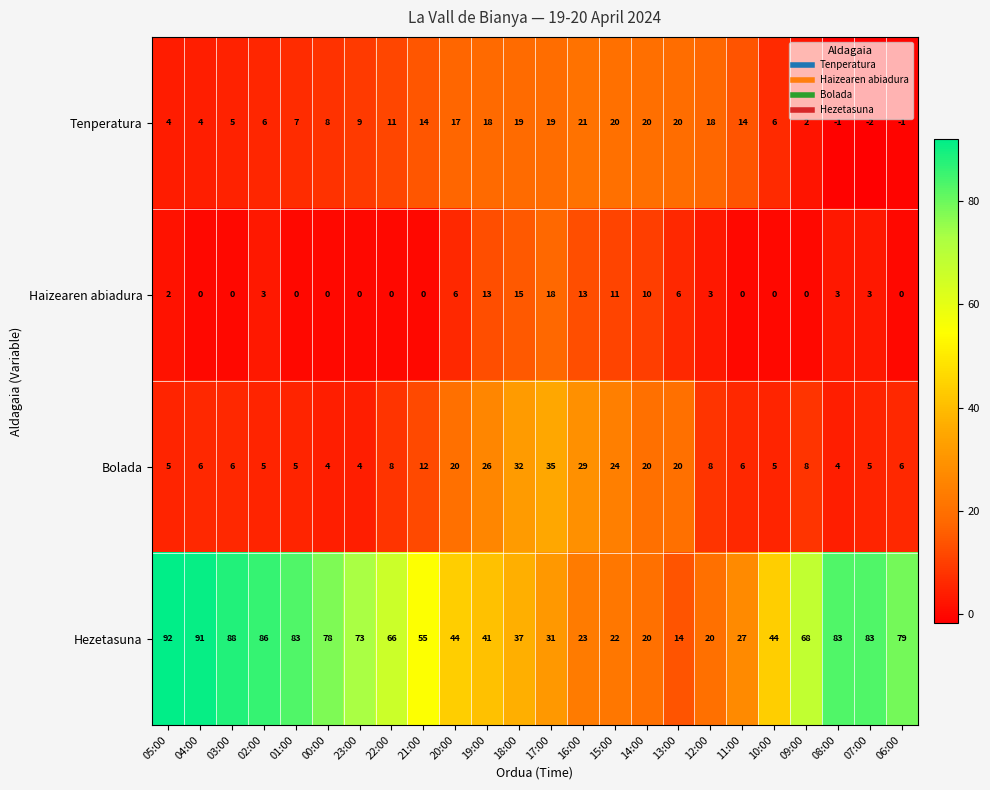

What is the sum of all Bolada values?

303